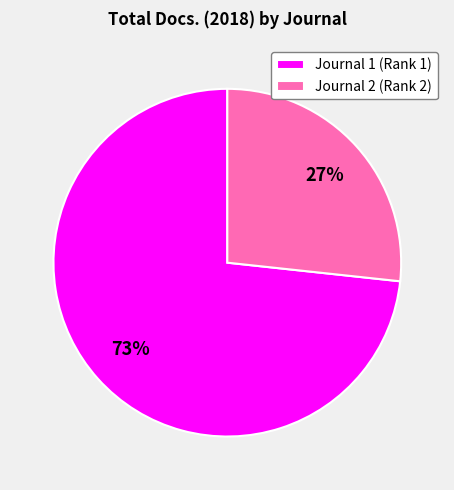

To the nearest percent, what is the combined percentage of Journal 1 (Rank 1) and Journal 2 (Rank 2)?

100%